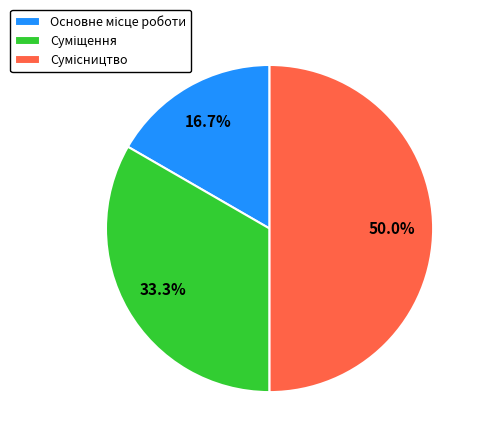

What is the change in value from Основне місце роботи to Суміщення?

+1